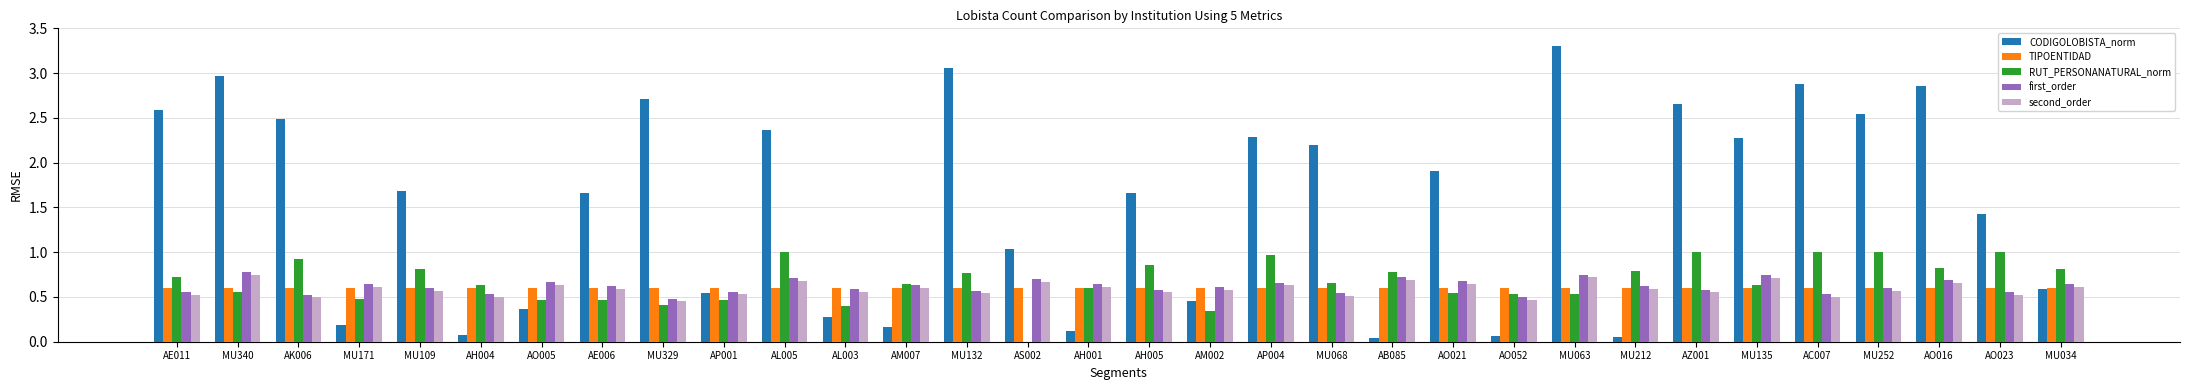

What is the maximum value shown in the chart?

3.3